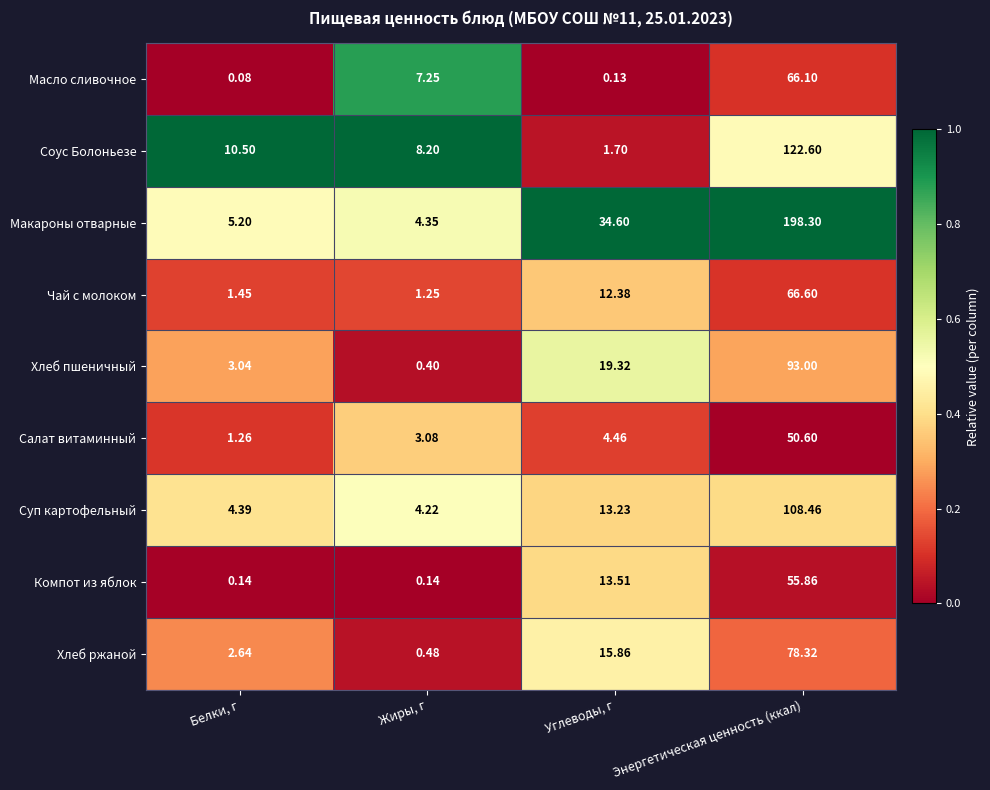

At which label does Суп картофельный first exceed 13?

Углеводы, г